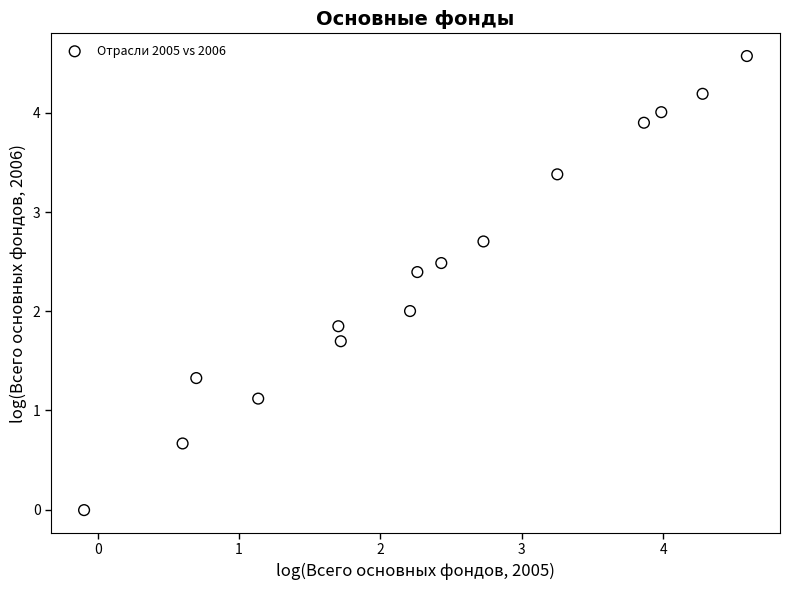

What is the range of Y values (max minus min)?

4.6